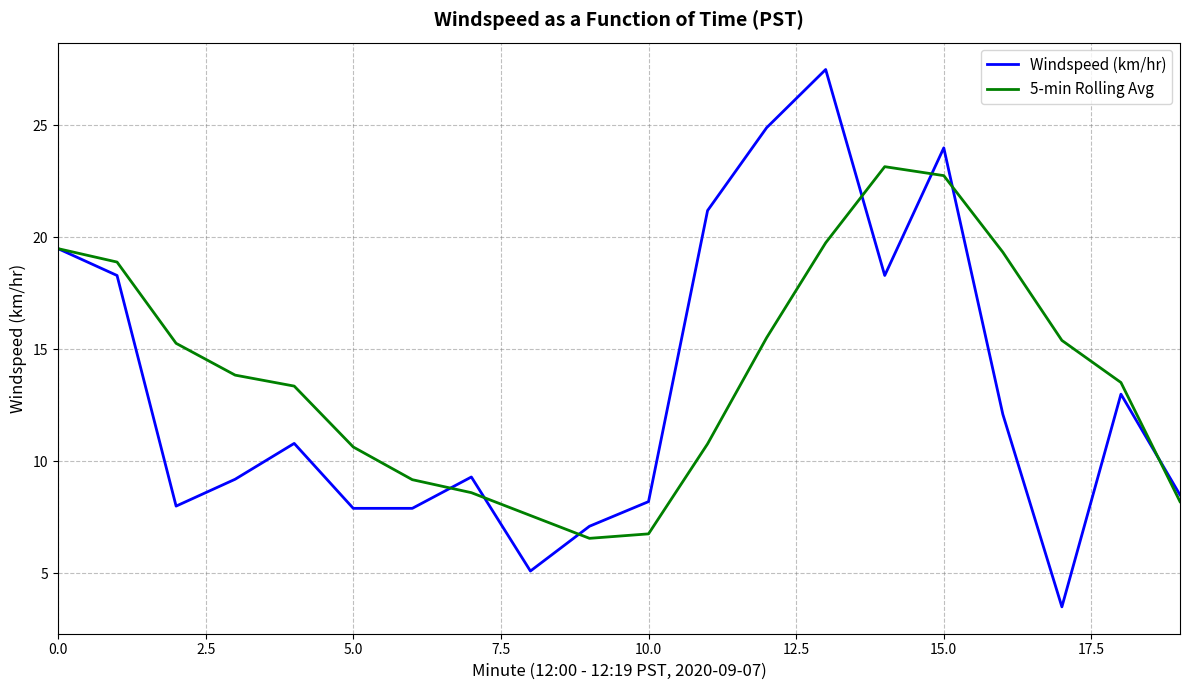

True or false: 5-min Rolling Avg and Windspeed (km/hr) cross at least once.

True